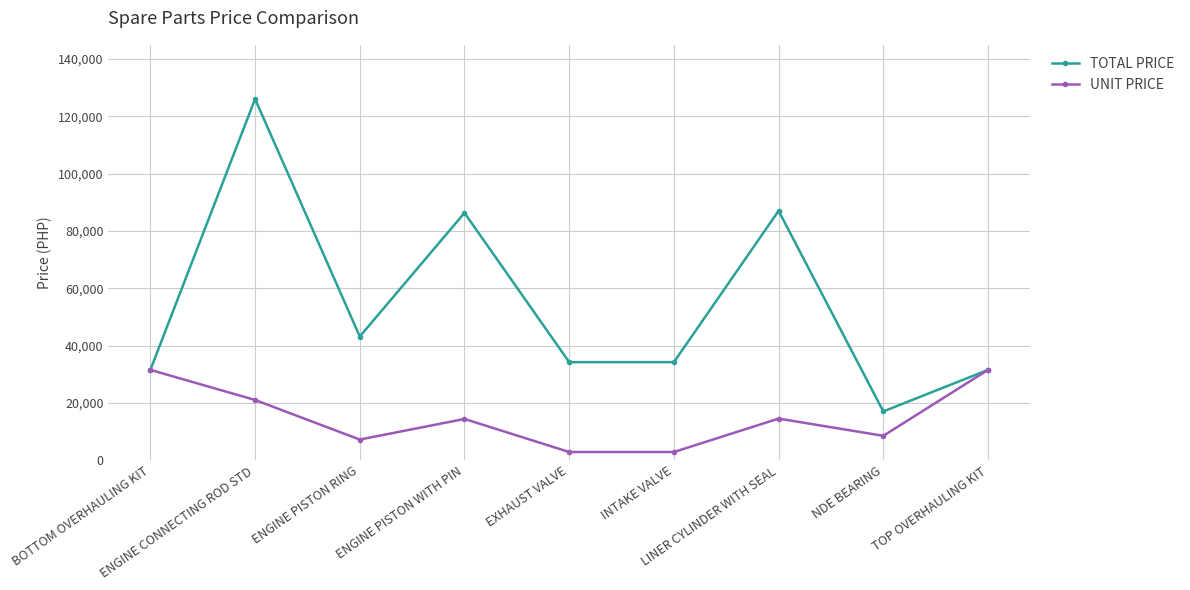

What is the average value of the TOTAL PRICE series?

54536